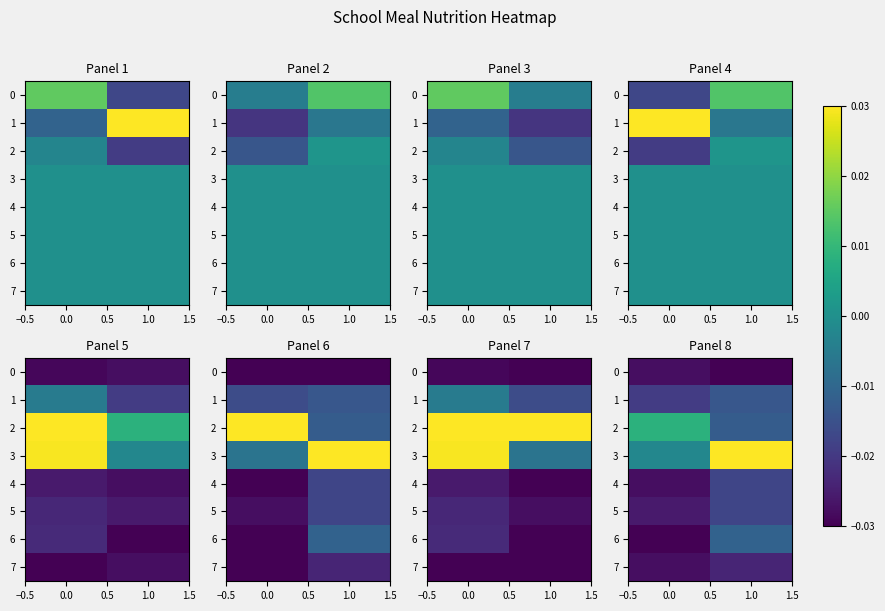

Is it true that 1 equals -0.0 at 0.0?

True